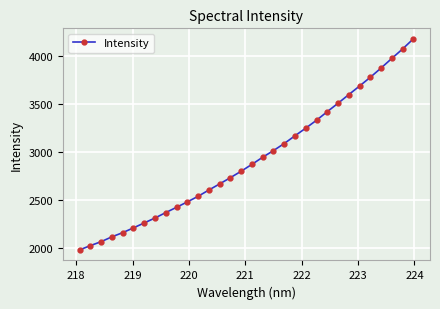

What is the minimum value shown in the chart?

1983.6